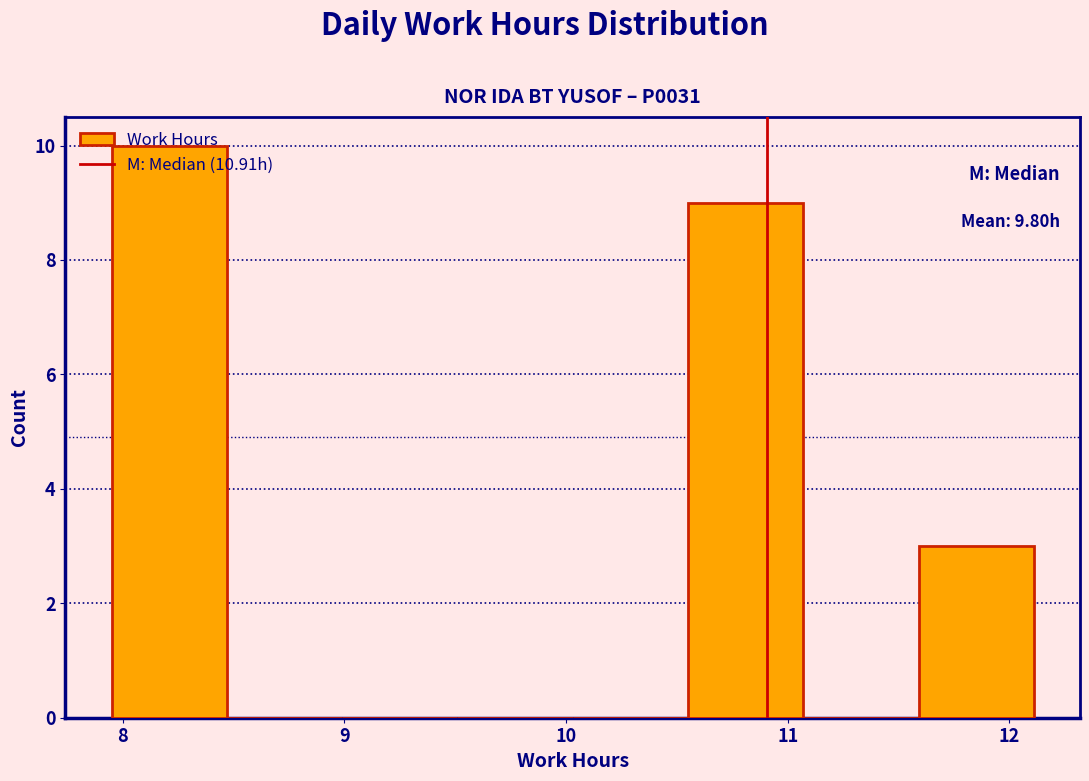

Which range on the x-axis has the tallest bar?

7.95 to 8.47